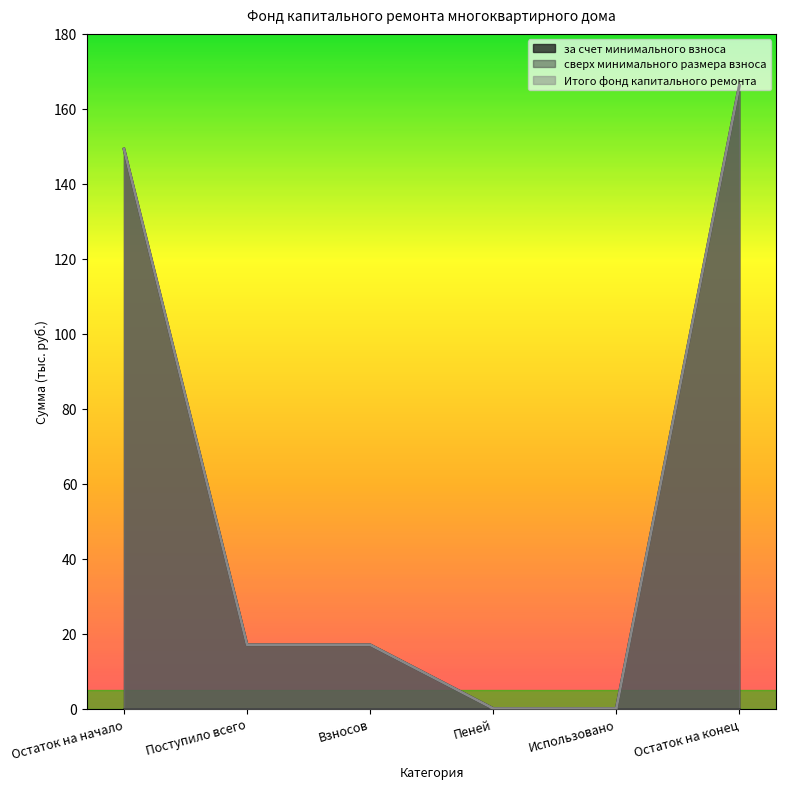

Reading left to right, what are all the values shown in this chart?

за счет минимального взноса: Остаток на начало=149.3	Поступило всего=17.0	Взносов=17.0	Пеней=0.0	Использовано=0.0	Остаток на конец=166.3
Итого фонд капитального ремонта: Остаток на начало=149.3	Поступило всего=17.0	Взносов=17.0	Пеней=0.0	Использовано=0.0	Остаток на конец=166.3